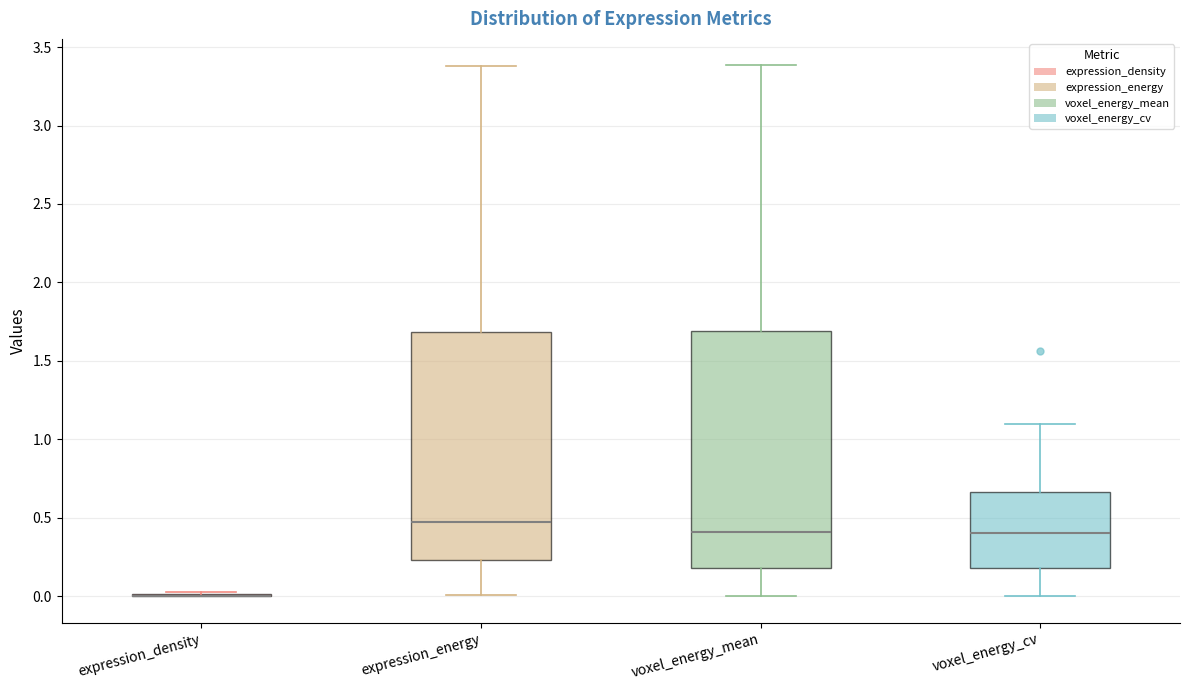

Comparing the boxes themselves (not the whiskers), which one is the tallest?

voxel_energy_mean